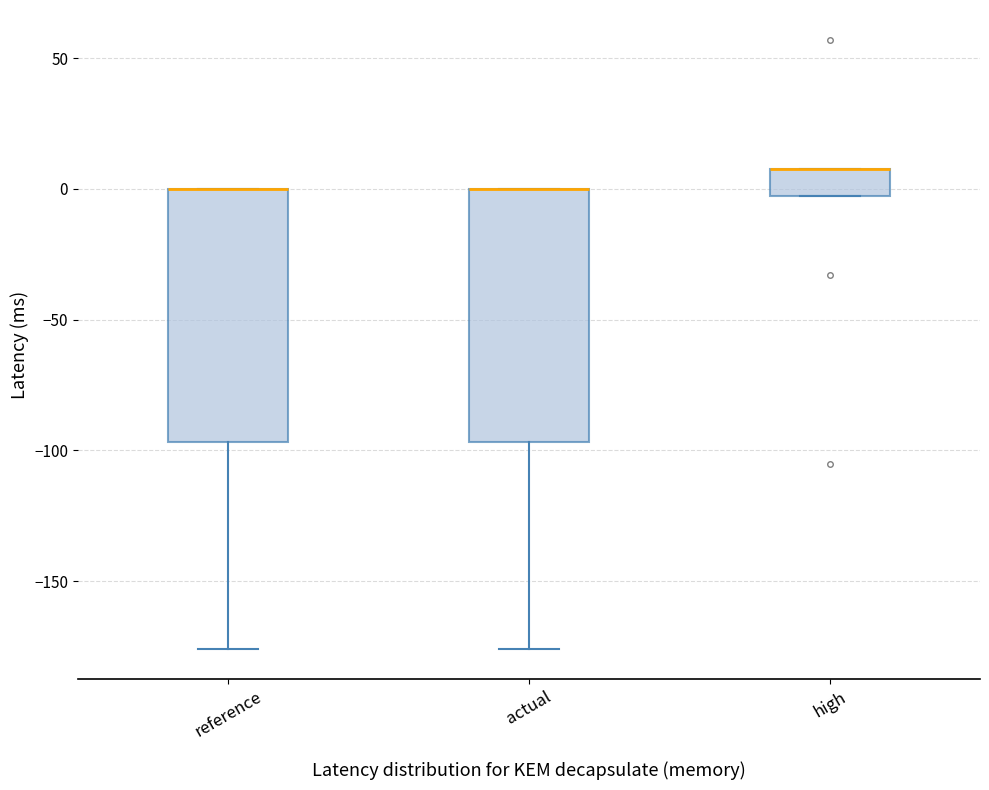

Where is the lower edge of the box for reference on the y-axis? The values are not printed on the chart, so give them approximately, as read against the axis.

-95